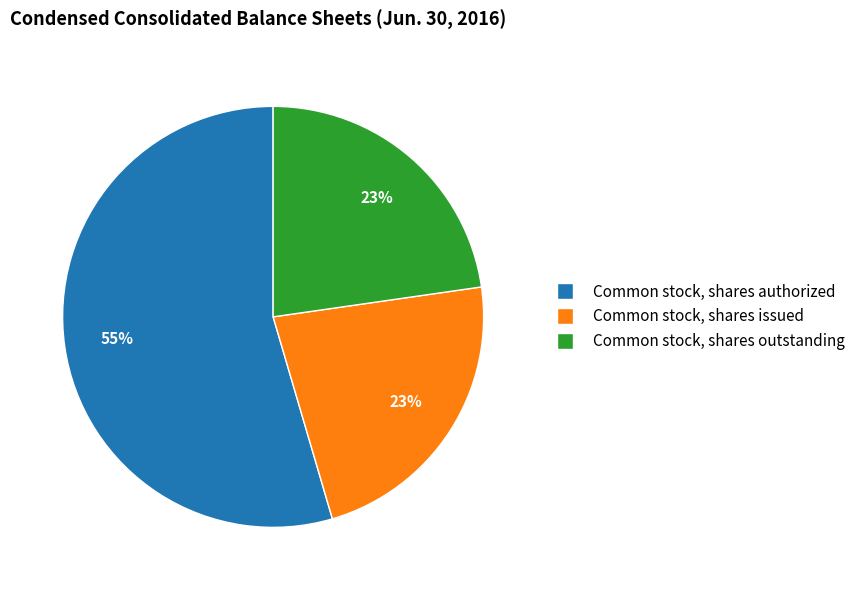

Is it true that Common stock, shares authorized is 64% of the pie?

False